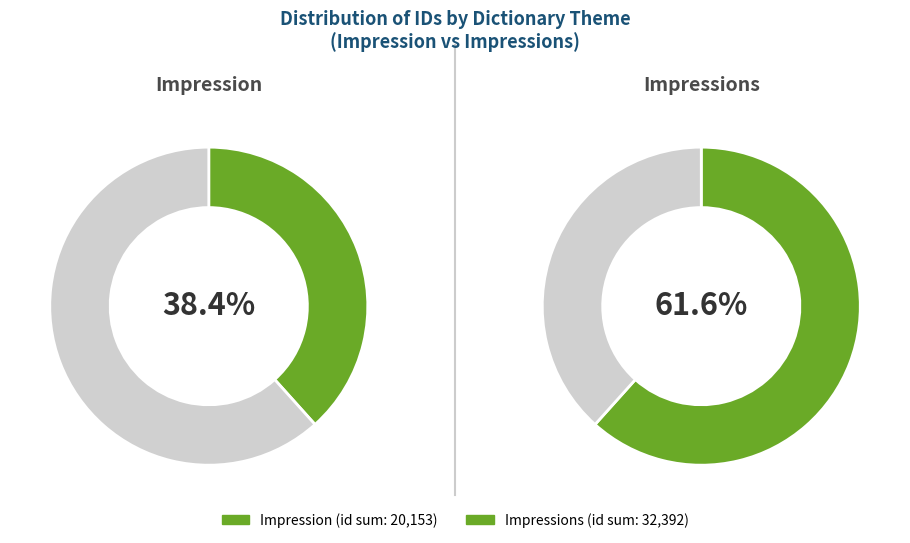

Which category has the biggest portion of the pie?

Impressions